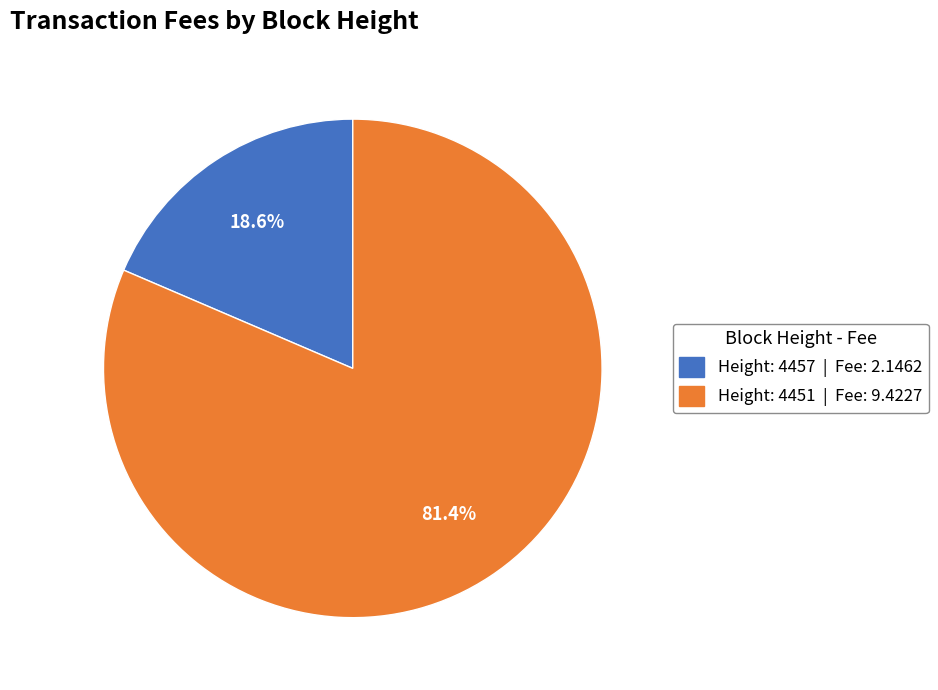

Is there a majority slice in this chart?

Yes